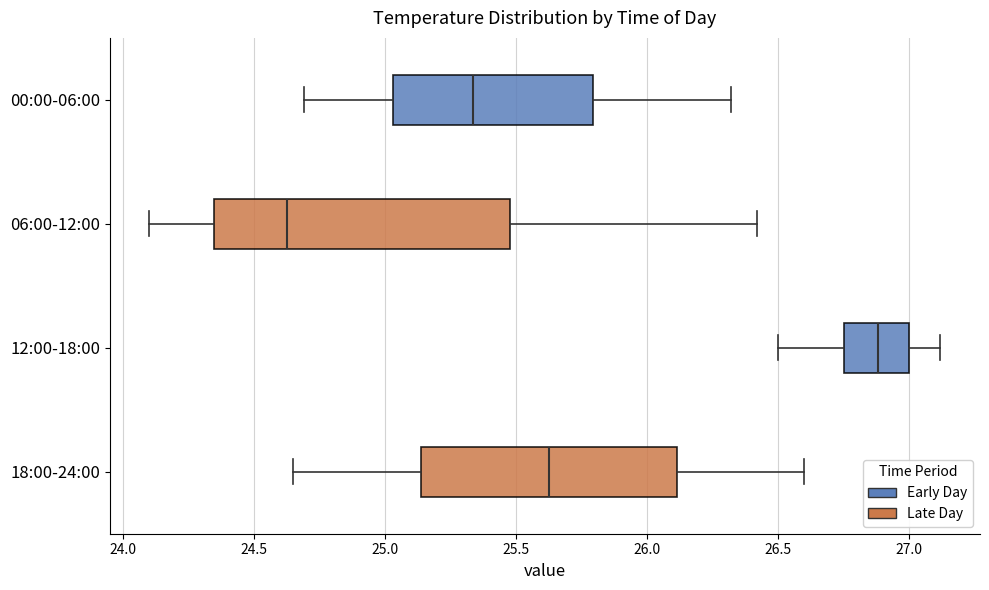

Reading bottom to top, read every box against the x-axis: the position of its median line, the range the box covers, and the ends of its whiskers. The values are not printed on the chart, so give them approximately, as read against the axis.

18:00-24:00: median 25.65, box 25.15 to 26.10, whiskers 24.65 to 26.60
12:00-18:00: median 26.90, box 26.75 to 27.00, whiskers 26.50 to 27.10
06:00-12:00: median 24.65, box 24.35 to 25.50, whiskers 24.10 to 26.40
00:00-06:00: median 25.35, box 25.05 to 25.80, whiskers 24.70 to 26.30